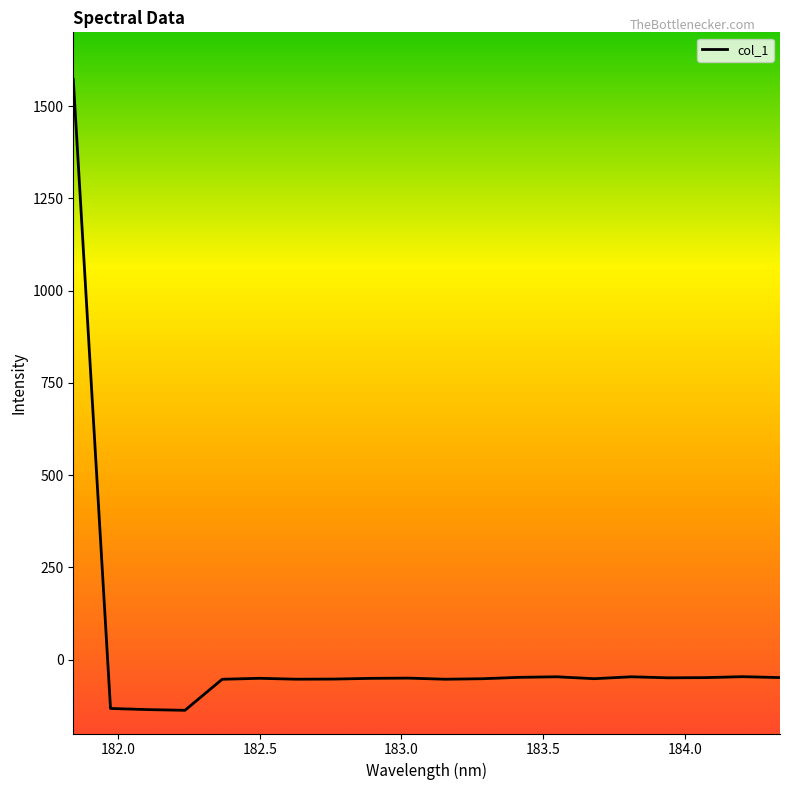

Does the chart have visible grid lines?

No